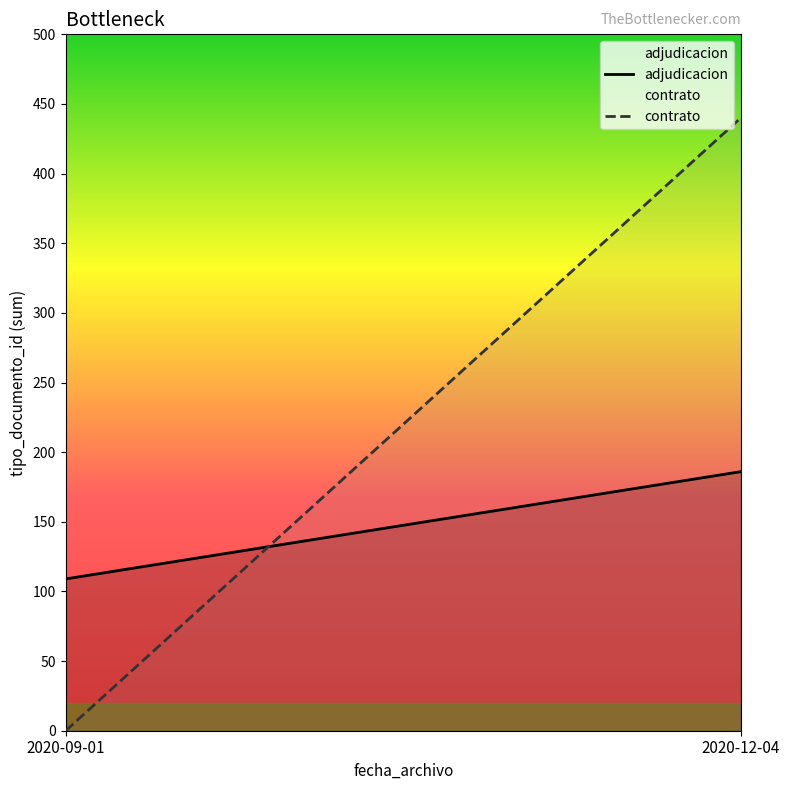

At which category is the sum across all series the highest?

2020-12-04